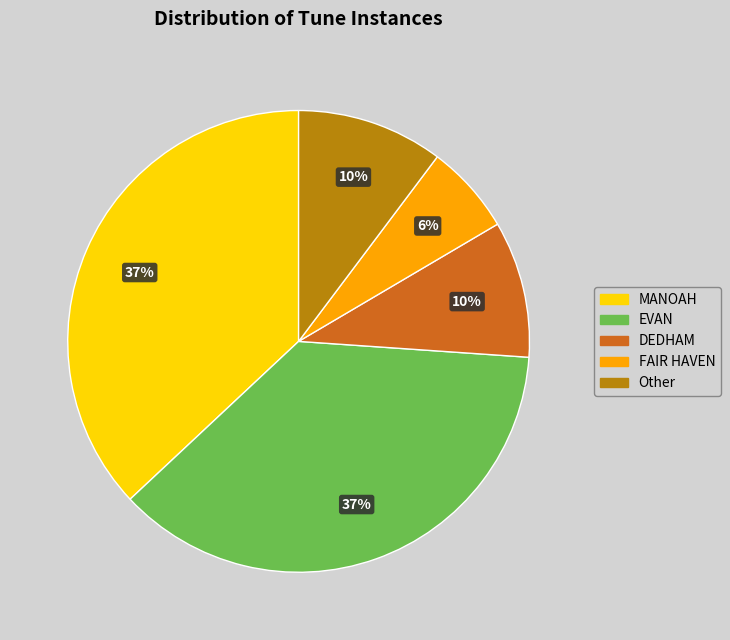

Is there a majority slice in this chart?

No